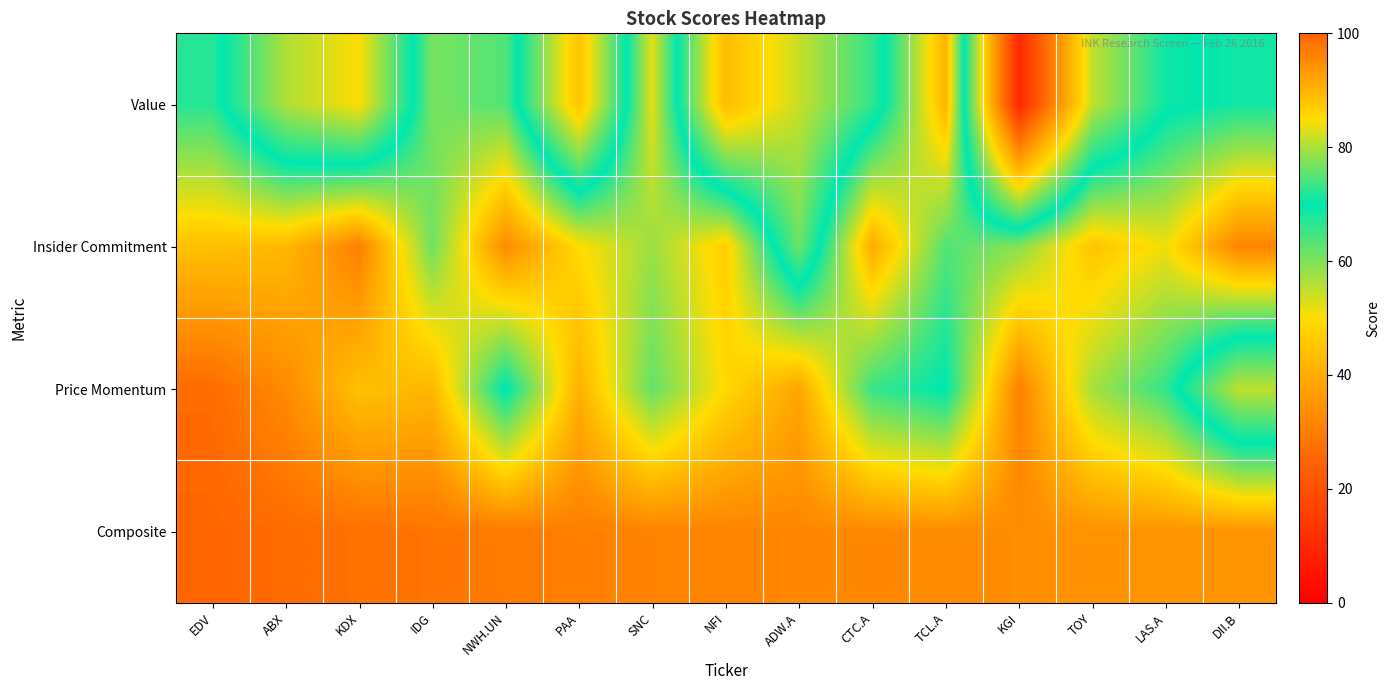

Reading left to right, transcribe all the data shown in this chart.

Value: EDV=72.2	ABX=56.3	KDX=50.0	IDG=76.9	NWH.UN=74.7	PAA=44.9	SNC=83.4	NFI=43.4	ADW.A=54.4	CTC.A=66.0	TCL.A=90.0	KGI=10.0	TOY=54.8	LAS.A=68.8	DII.B=70.9
Insider Commitment: EDV=88.4	ABX=89.4	KDX=96.6	IDG=76.3	NWH.UN=95.1	PAA=85.1	SNC=79.0	NFI=86.8	ADW.A=61.4	CTC.A=91.1	TCL.A=74.8	KGI=77.9	TOY=88.0	LAS.A=84.1	DII.B=96.1
Price Momentum: EDV=99.1	ABX=95.1	KDX=88.4	IDG=89.6	NWH.UN=69.5	PAA=90.3	SNC=75.8	NFI=85.4	ADW.A=91.8	CTC.A=73.2	TCL.A=69.8	KGI=96.6	TOY=79.7	LAS.A=72.9	DII.B=55.0
Composite: EDV=99.8	ABX=99.1	KDX=98.3	IDG=98.0	NWH.UN=97.2	PAA=96.7	SNC=96.1	NFI=96.0	ADW.A=95.6	CTC.A=95.5	TCL.A=95.1	KGI=94.9	TOY=94.2	LAS.A=94.1	DII.B=94.0